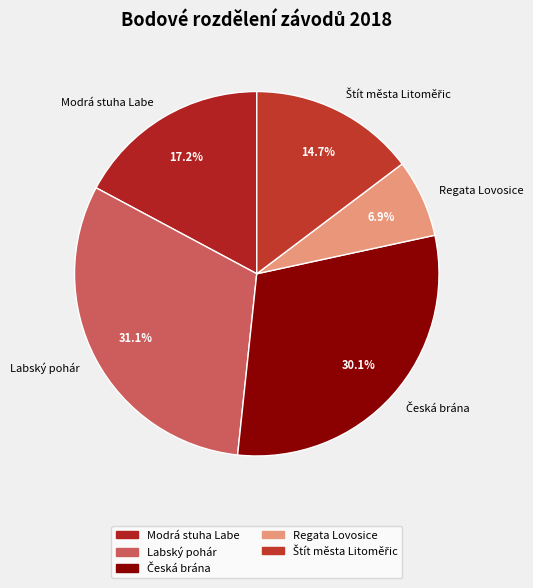

Combined, do Labský pohár and Regata Lovosice account for over 50%?

No